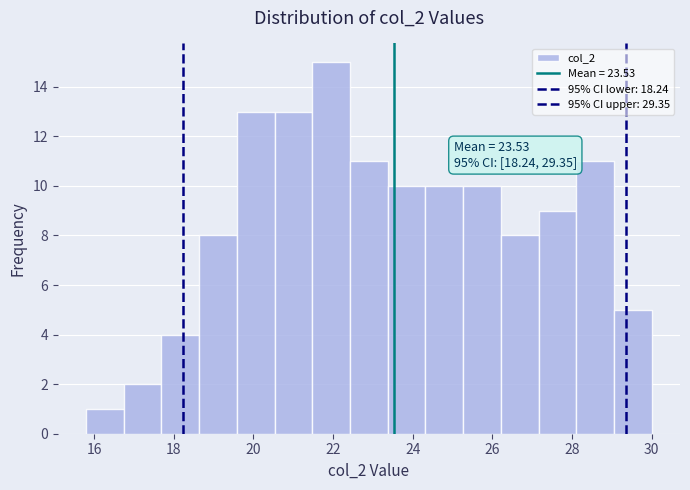

Which range on the x-axis has the tallest bar?

21.4 to 22.4